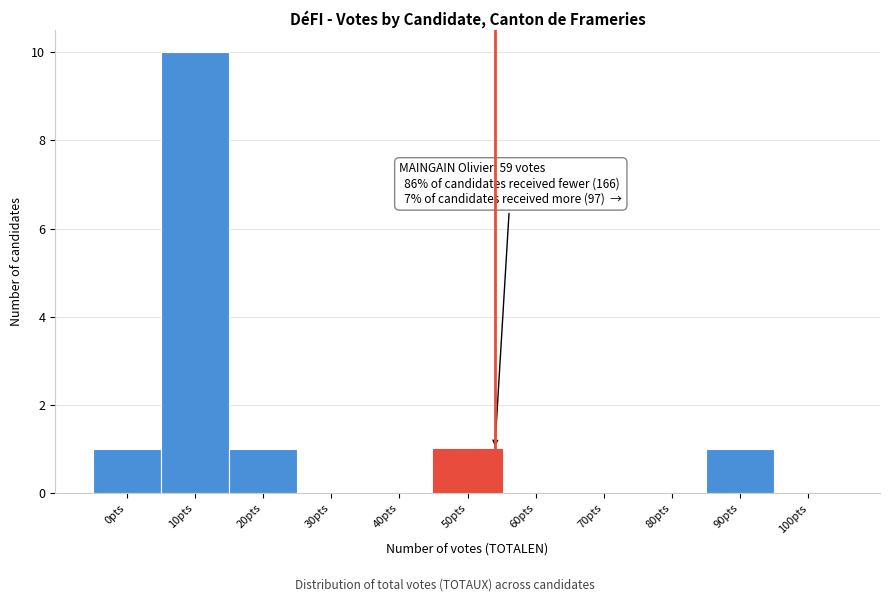

Reading left to right, what are all the values shown in this chart?

0pts=1	10pts=10	20pts=1	30pts=0	40pts=0	50pts=1	60pts=0	70pts=0	80pts=0	90pts=1	100pts=0